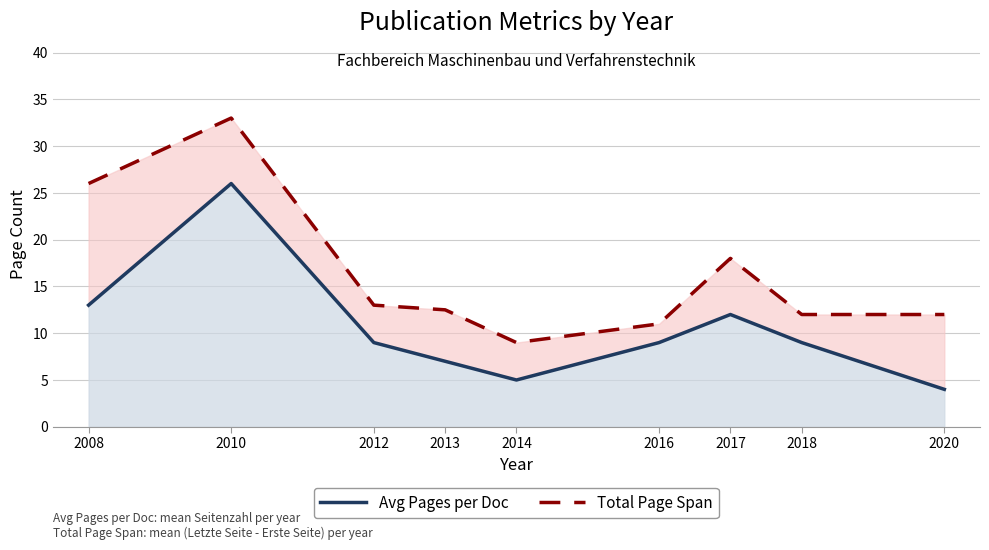

How many lines are shown in the chart?

2